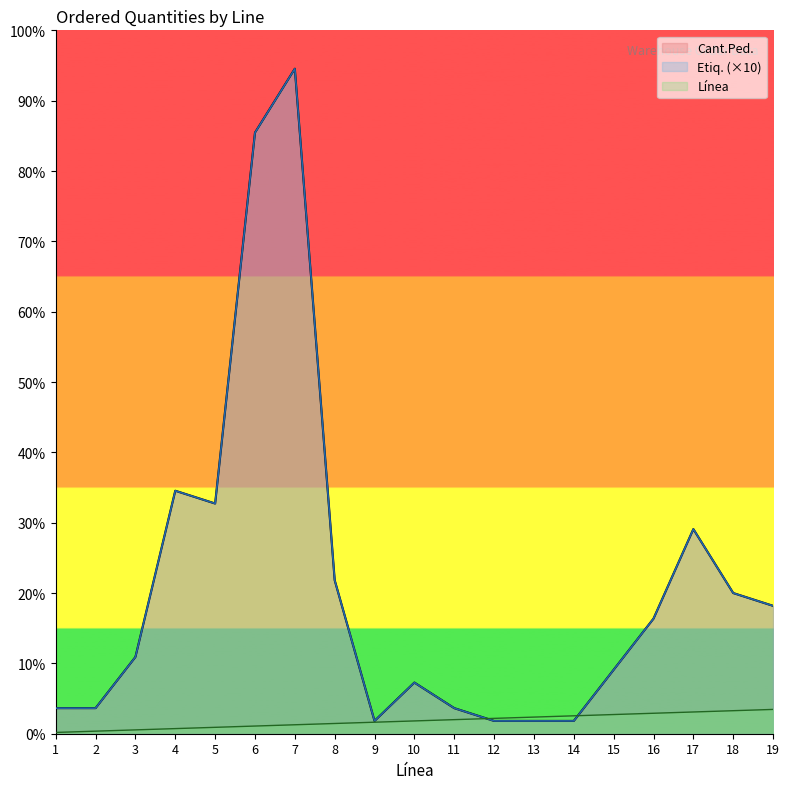

At which label does Cant.Ped. first exceed 60?

4